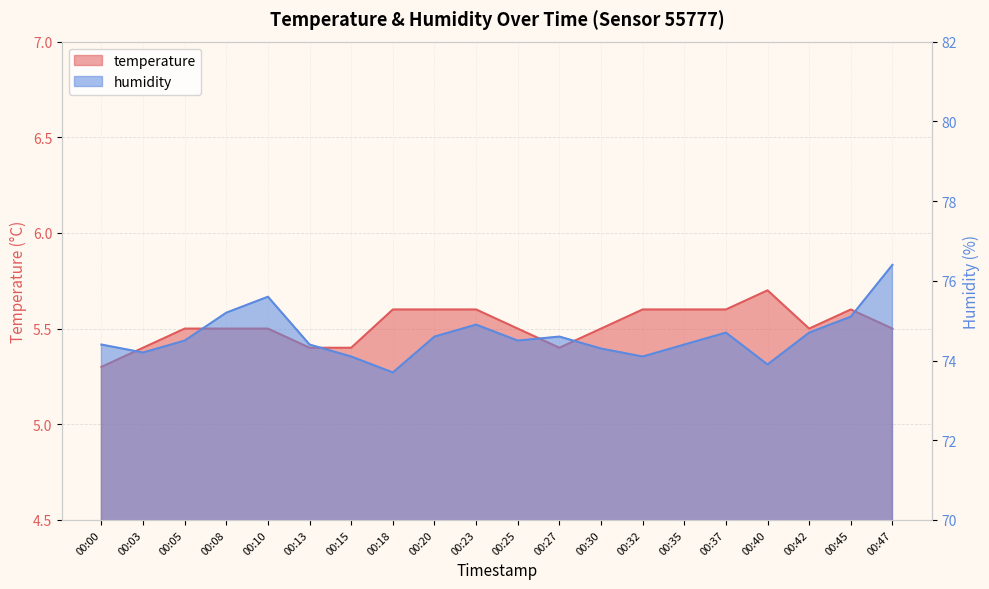

What is the value of the temperature point at the 1st from the left?

5.3